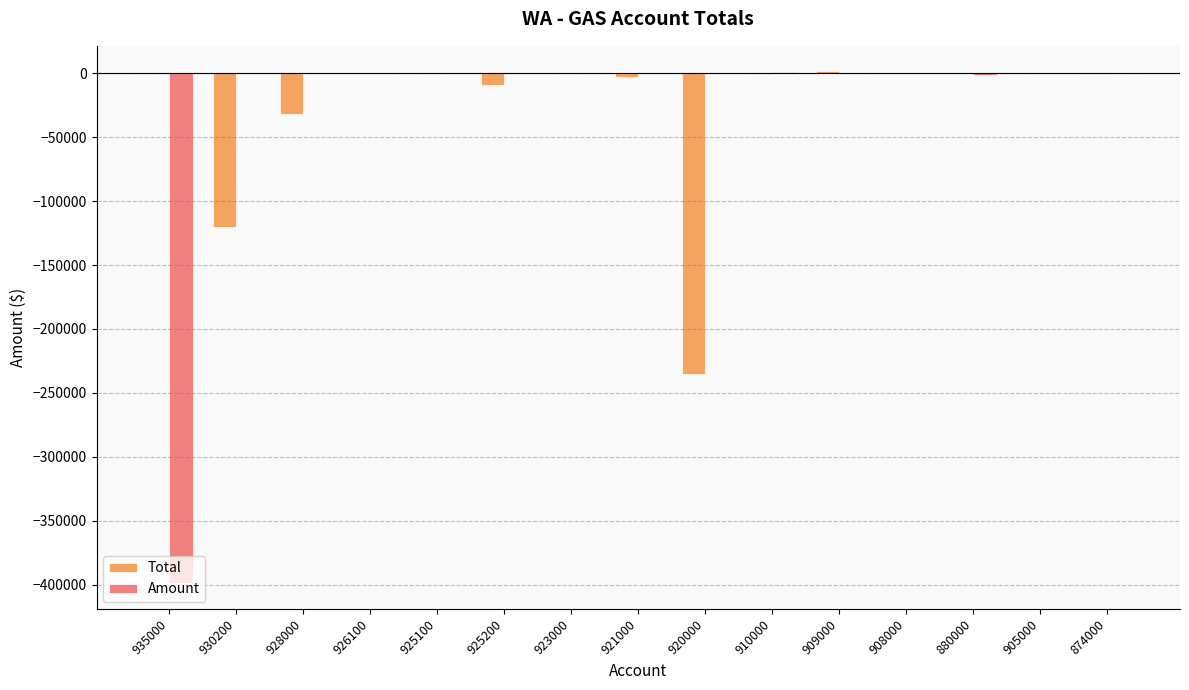

Is the value of Total at 925200 greater than the value of Amount at 925200?

No